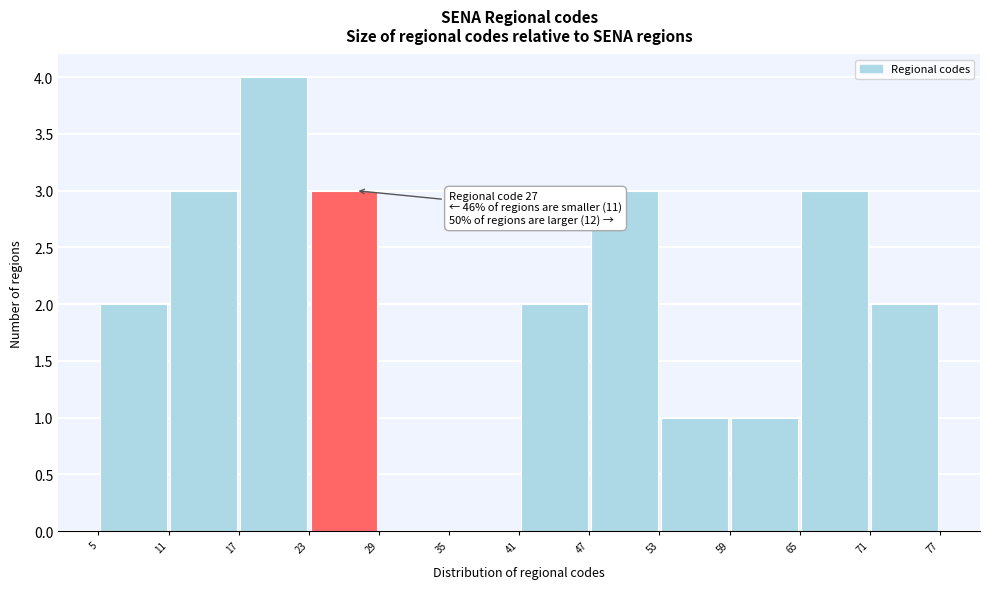

Which range on the x-axis has the tallest bar?

17 to 23